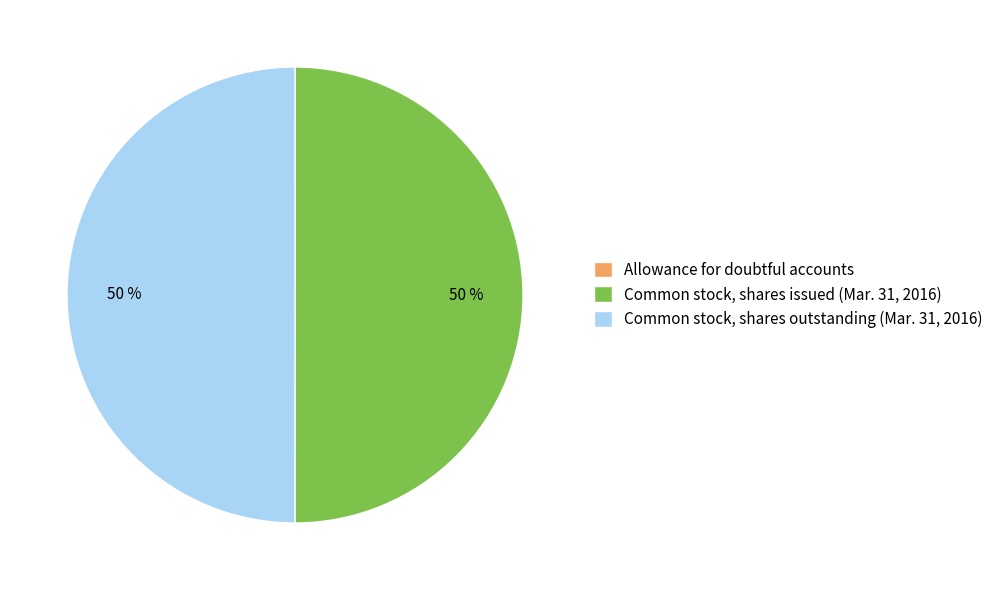

Is it true that Common stock, shares outstanding (Mar. 31, 2016) is 50% of the pie?

True